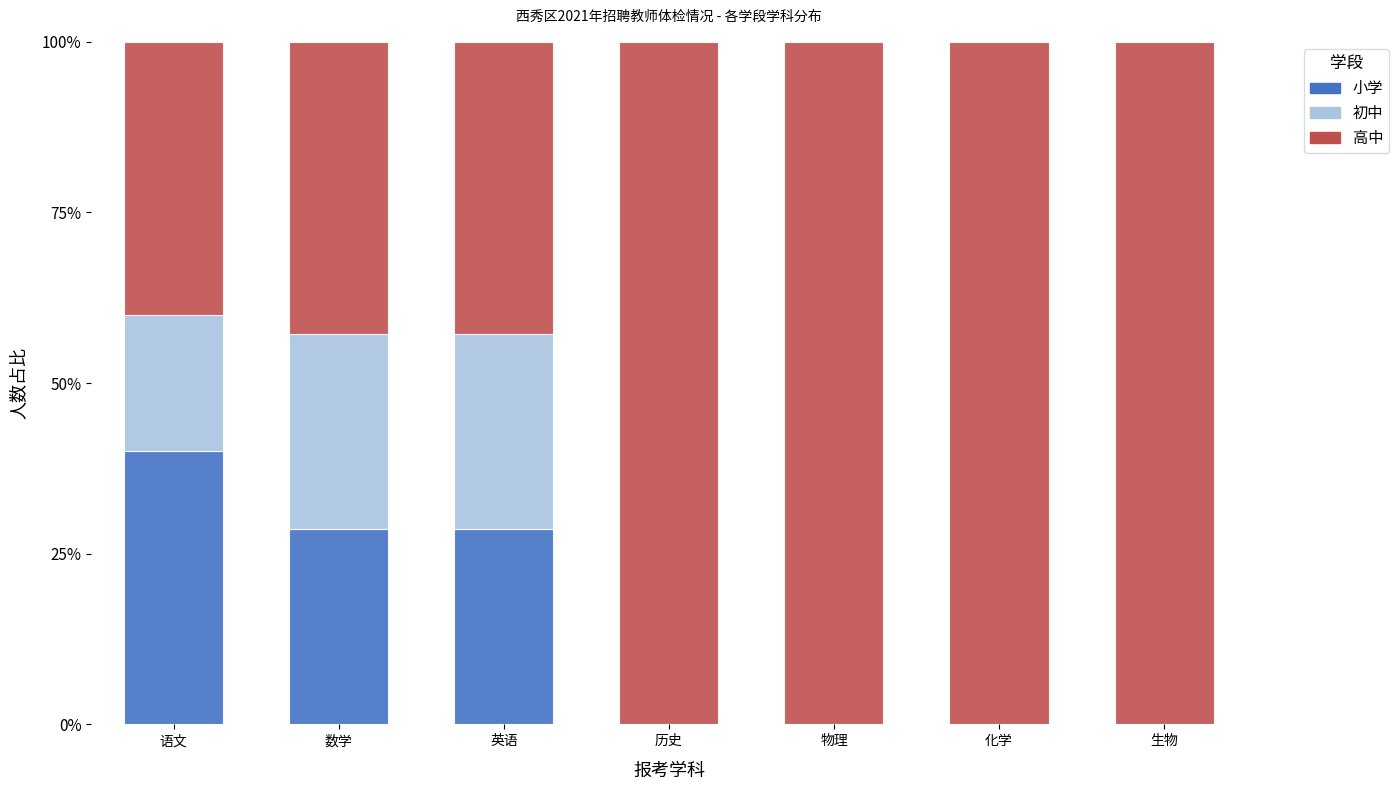

The value of 小学 at 数学 is 28.6. True or false?

True